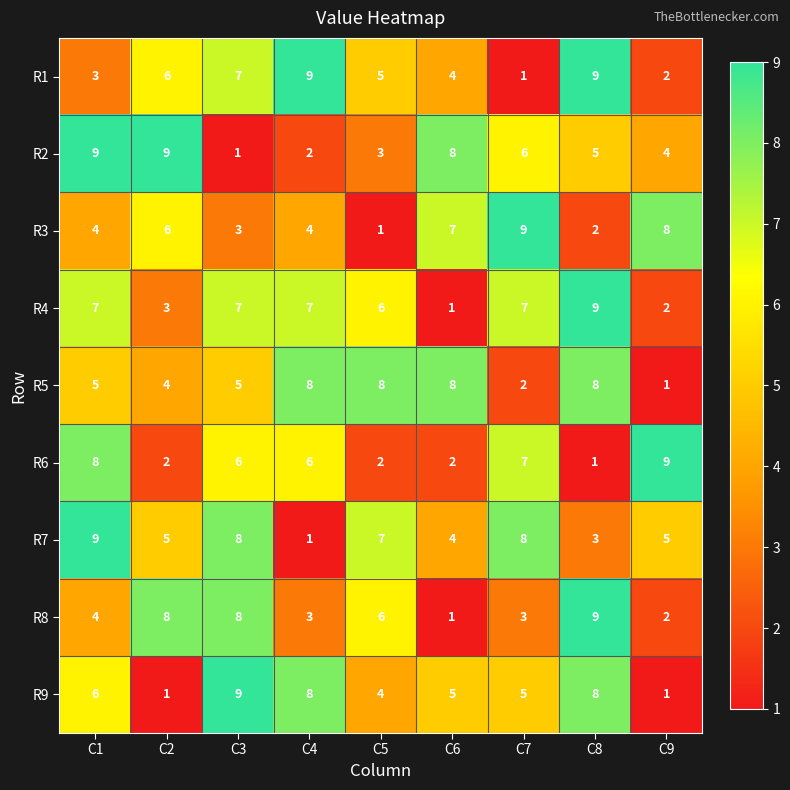

What is the difference between the highest and lowest values at C8?

8